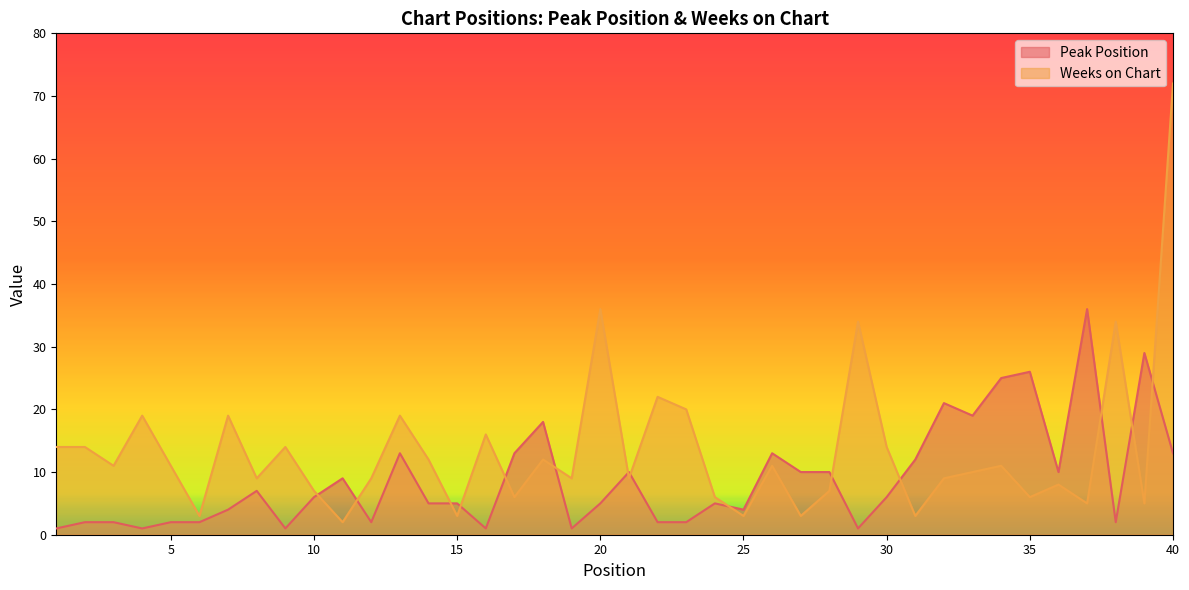

In Peak Position, how many points are higher than both neighbors (excluding endpoints)?

11